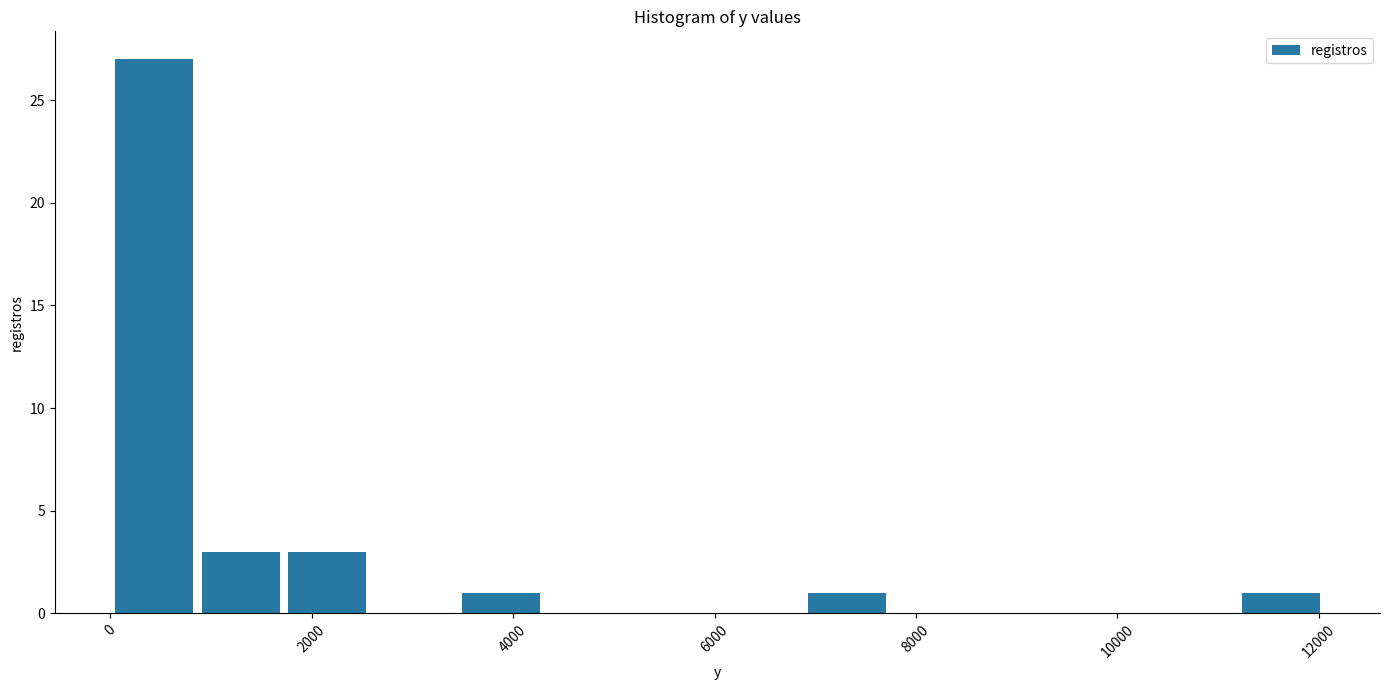

Reading left to right, list every bar in this chart as the range it spans on the x-axis followed by its height. Neither the bar edges nor the heights are printed on the chart, so give them approximately, as read against the axes.

0 to 800: 27
800 to 1800: 3
1800 to 2600: 3
2600 to 3400: 0
3400 to 4400: 1
4400 to 5200: 0
5200 to 6000: 0
6000 to 6800: 0
6800 to 7800: 1
7800 to 8600: 0
8600 to 9400: 0
9400 to 10400: 0
10400 to 11200: 0
11200 to 12000: 1